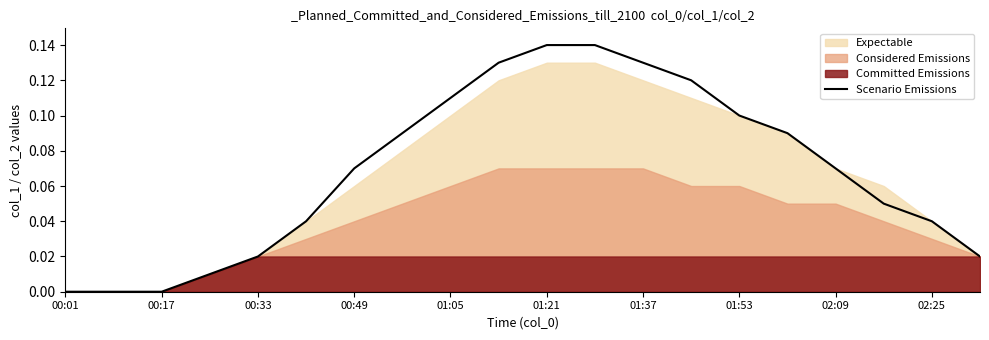

Count the number of values greater than 0.

17